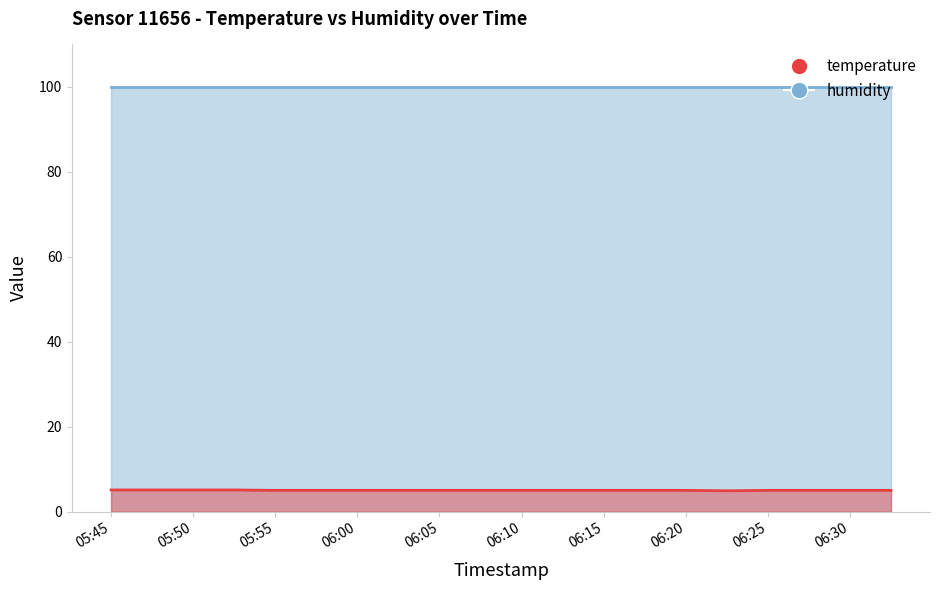

What is the total value across all series at 06:25?

104.9